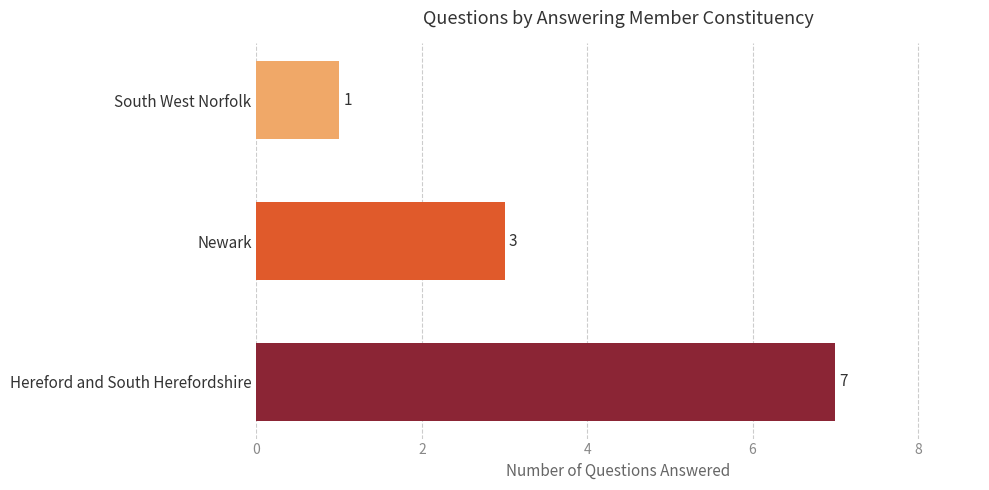

List the labels in order of value, smallest first.

South West Norfolk, Newark, Hereford and South Herefordshire